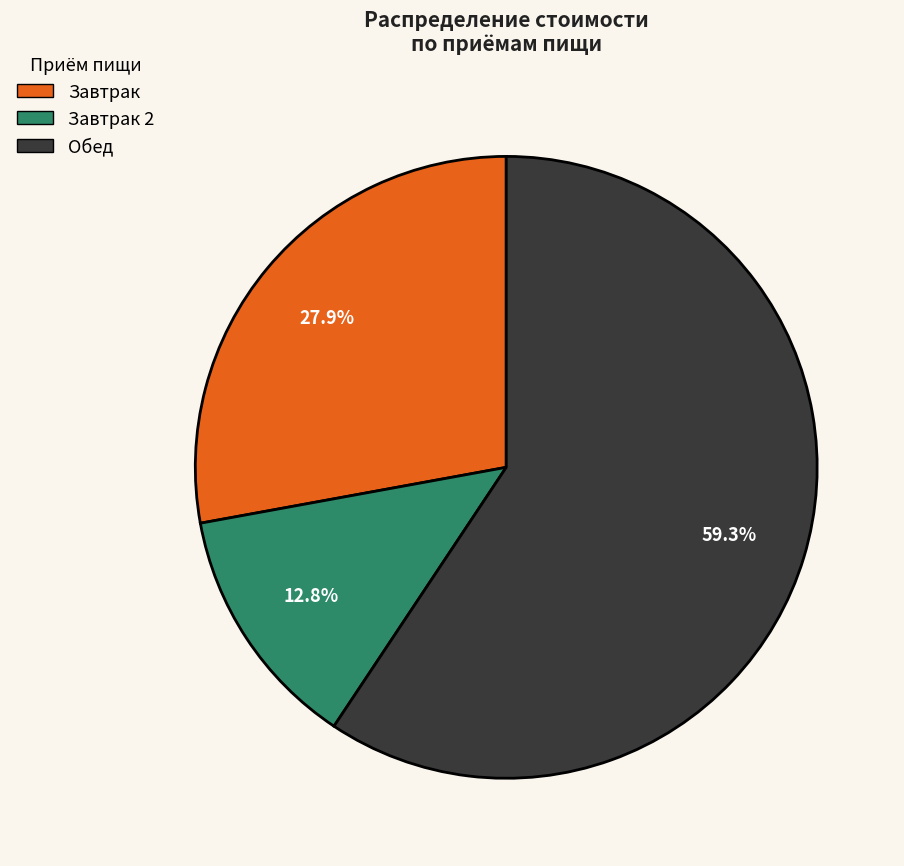

Is there a majority slice in this chart?

Yes